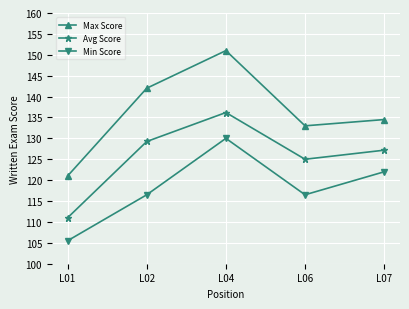

Read the Avg Score value at L04.

136.2